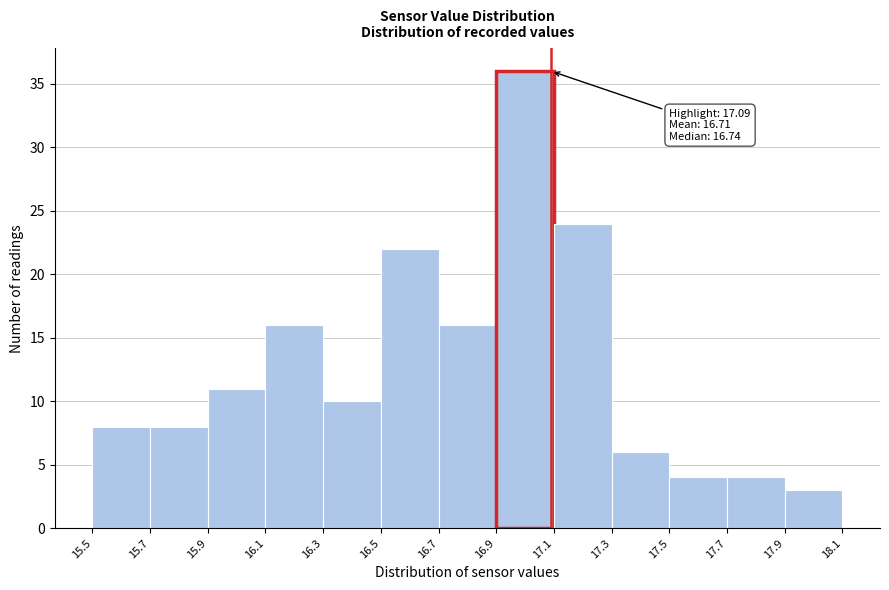

Which range on the x-axis has the tallest bar?

16.9 to 17.1